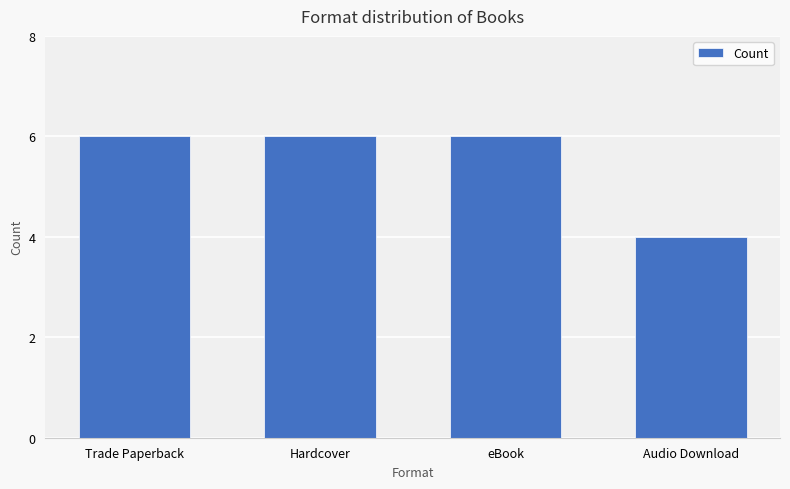

What is the minimum value shown in the chart?

4